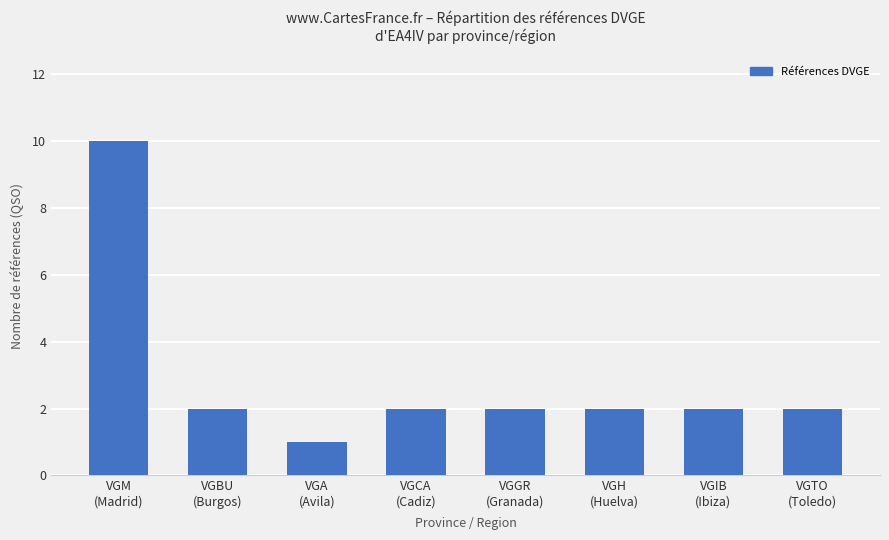

What is the difference between the maximum and minimum values?

9